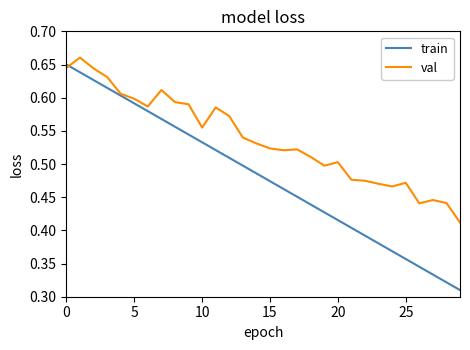

Which series has the largest range (max minus min)?

train